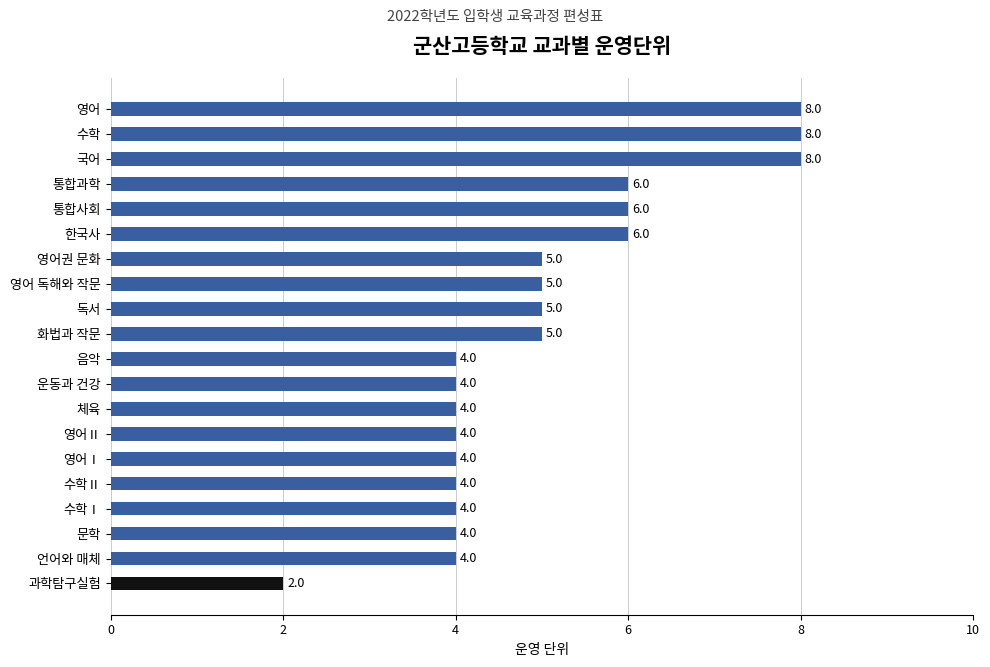

Approximately how many times larger is the value at 수학Ⅱ compared to 언어와 매체?

1.0